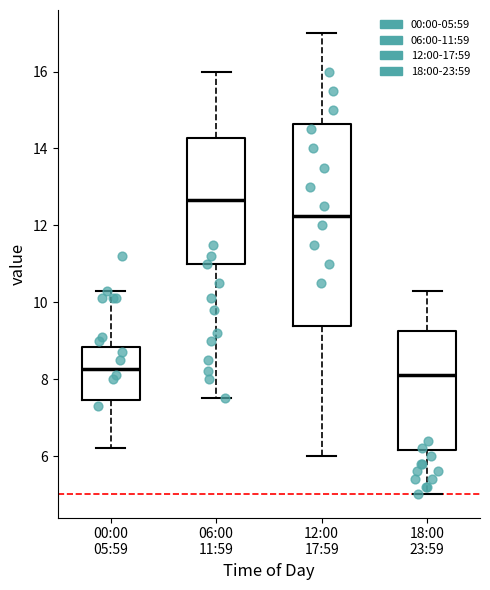

Reading left to right, read every box against the y-axis: the position of its median line, the range the box covers, and the ends of its whiskers. The values are not printed on the chart, so give them approximately, as read against the axis.

00:00 05:59: median 8.2, box 7.4 to 8.8, whiskers 6.2 to 10.4
06:00 11:59: median 12.6, box 11.0 to 14.2, whiskers 7.6 to 16.0
12:00 17:59: median 12.2, box 9.4 to 14.6, whiskers 6.0 to 17.0
18:00 23:59: median 8.2, box 6.2 to 9.2, whiskers 5.0 to 10.4